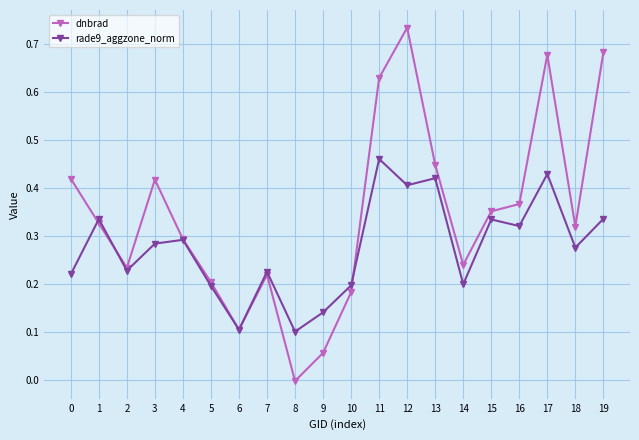

Which category has the highest value in the dnbrad series?

12